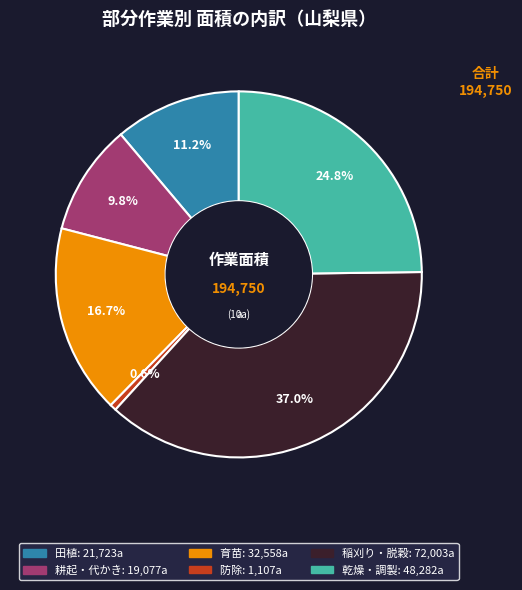

To the nearest percent, what portion does 防除 represent?

1%